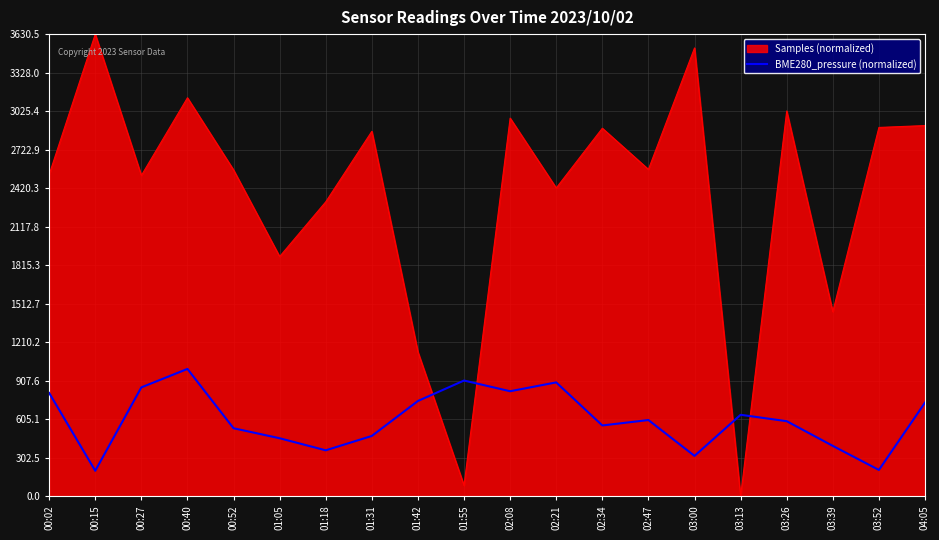

How many lines are shown in the chart?

2